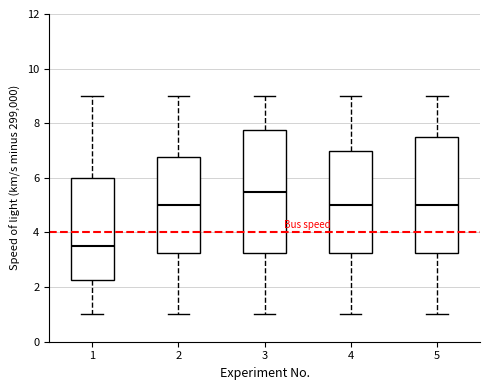

Comparing the boxes themselves (not the whiskers), which one is the tallest?

3